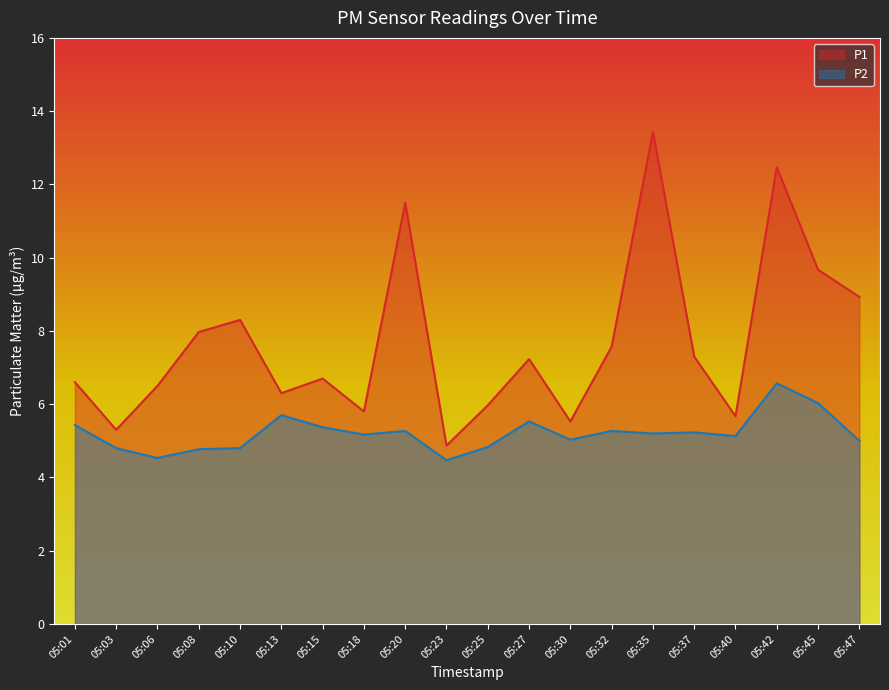

Rank the categories by P2 value from highest to lowest.

05:42, 05:45, 05:13, 05:27, 05:01, 05:15, 05:20, 05:32, 05:37, 05:35, 05:18, 05:40, 05:30, 05:47, 05:25, 05:03, 05:10, 05:08, 05:06, 05:23